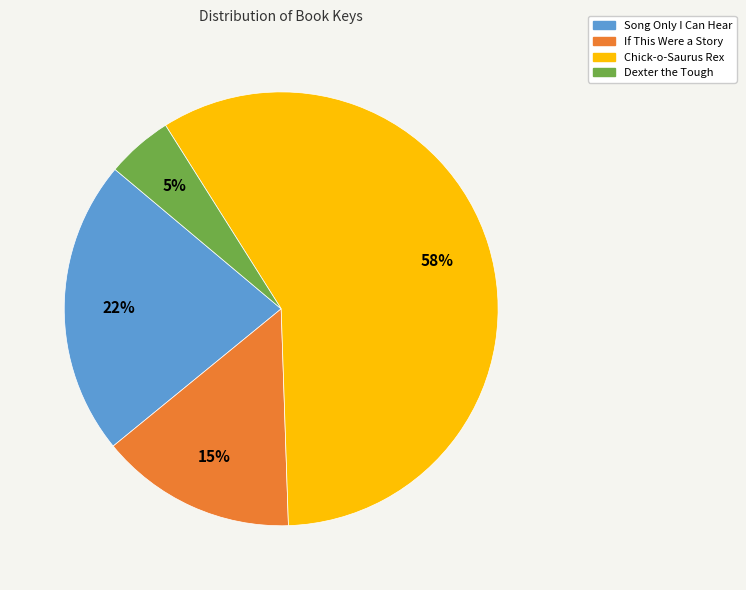

Rank the categories by value from highest to lowest.

Chick-o-Saurus Rex, Song Only I Can Hear, If This Were a Story, Dexter the Tough